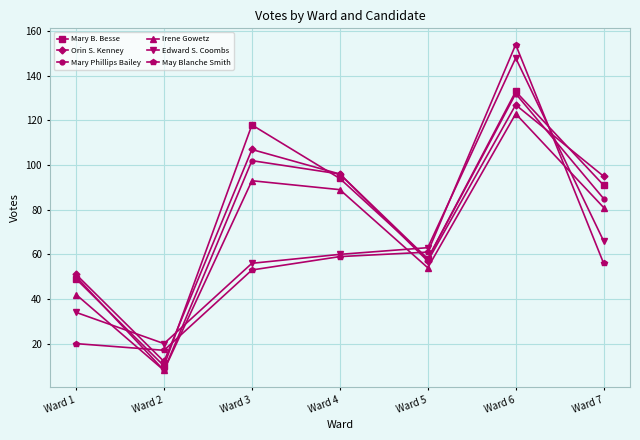

At which label does Mary B. Besse reach its peak?

Ward 6